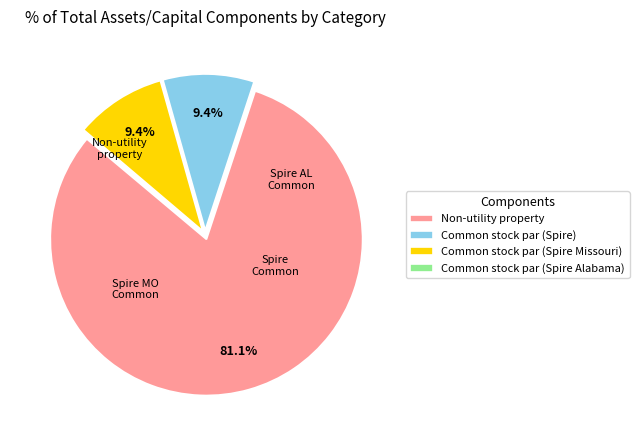

To the nearest percent, what is the average slice percentage?

25%